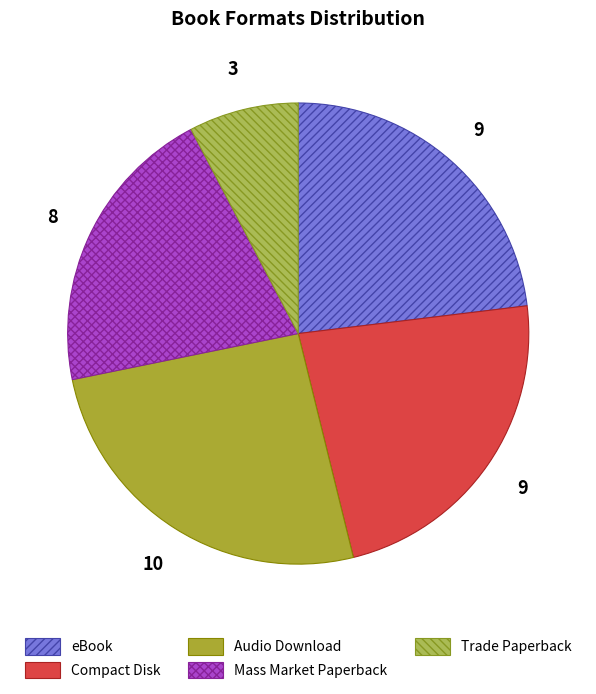

Rank the categories by value from highest to lowest.

Audio Download, eBook, Compact Disk, Mass Market Paperback, Trade Paperback